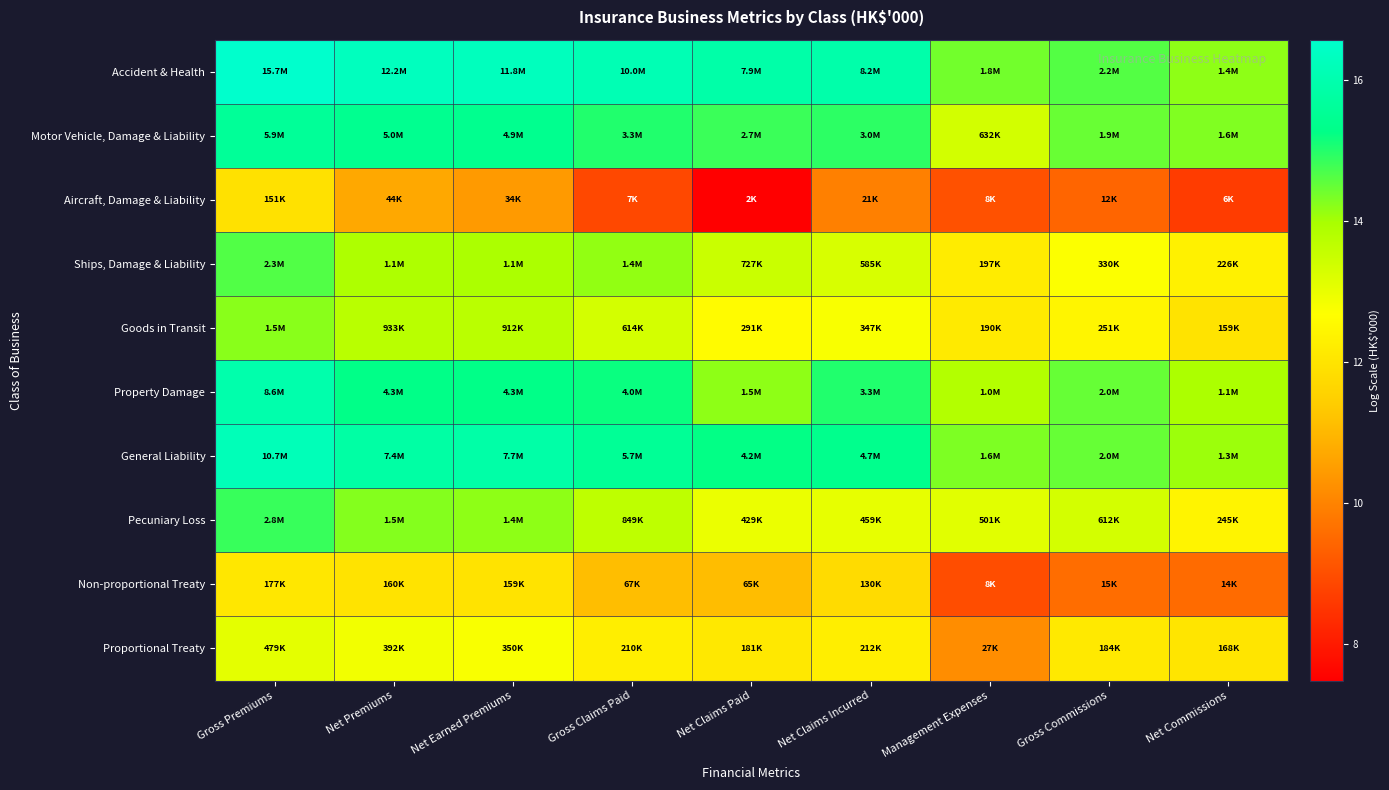

What is the total value across all series at Net Commissions?

123.4